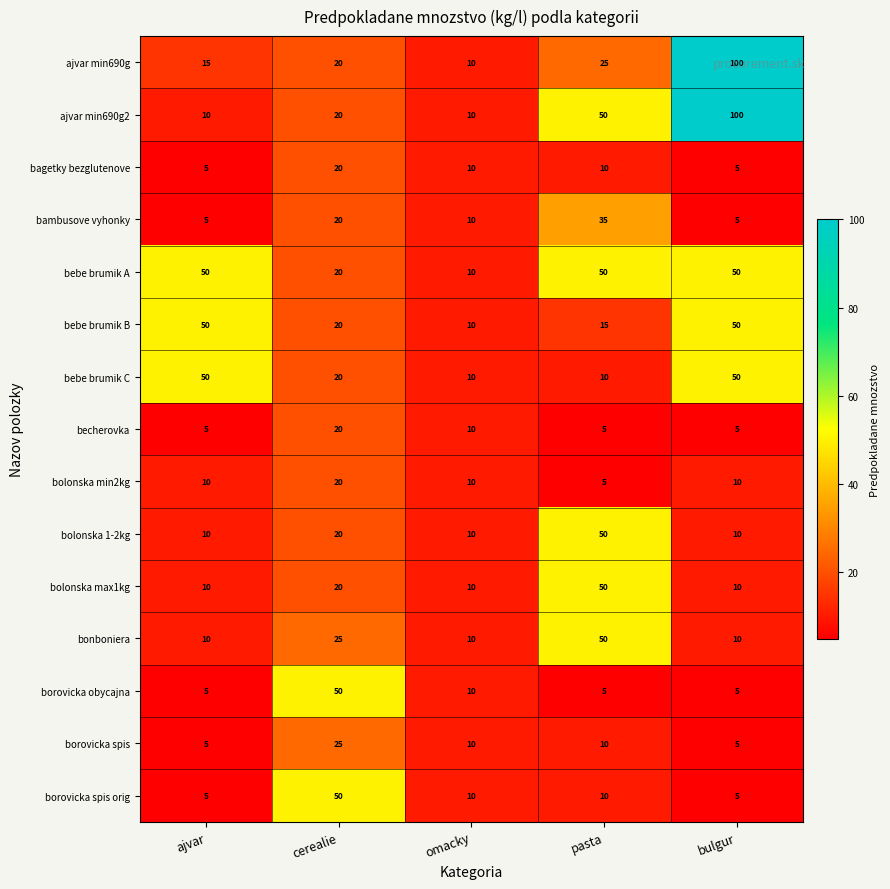

What is the difference between the borovicka obycajna values at omacky and ajvar?

5